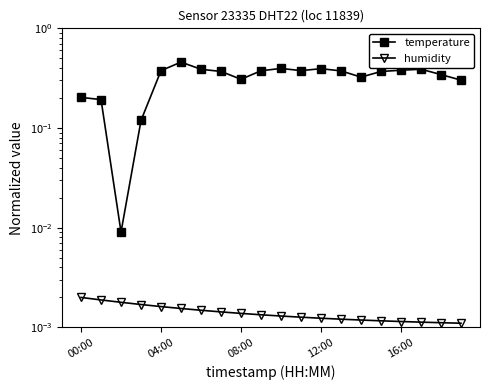

What are all the series names shown in the legend?

temperature, humidity